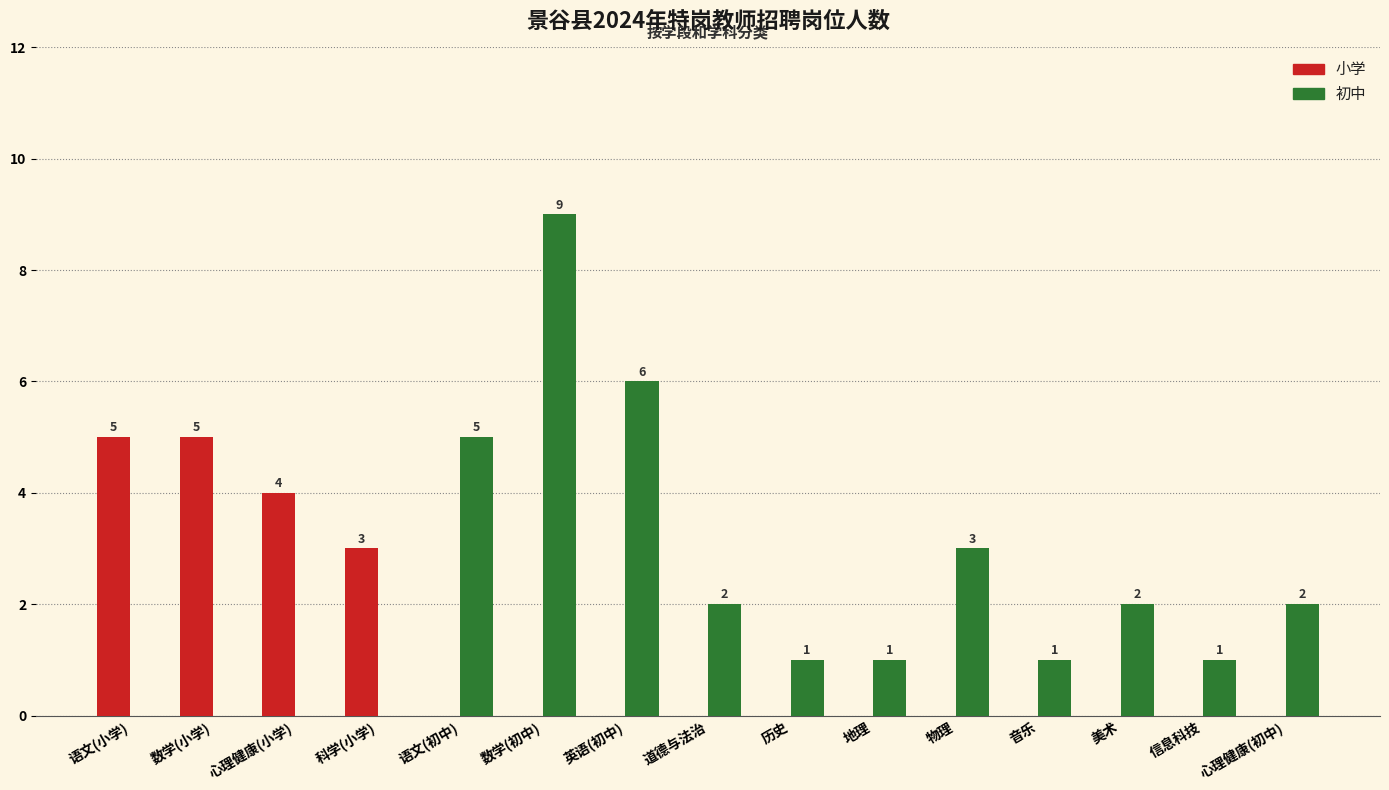

What is the highest value of the 小学 series?

5